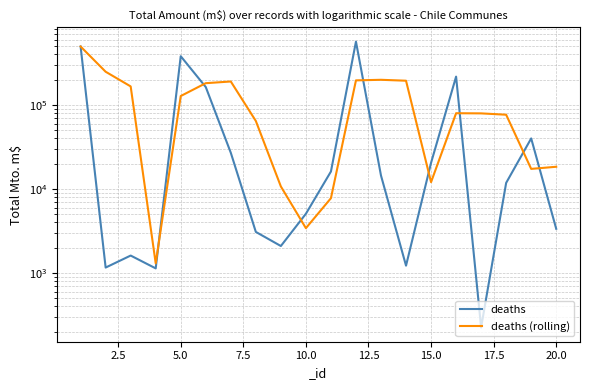

The value of deaths at 17.5 is 1459.6. True or false?

False